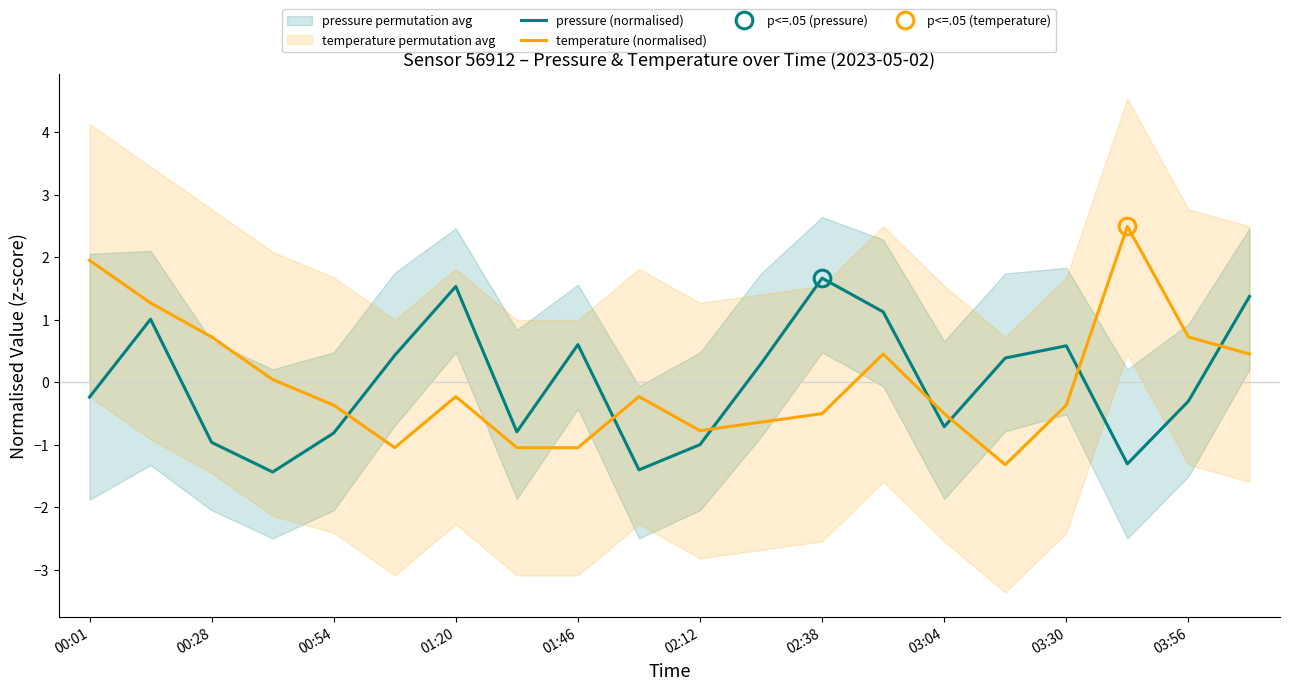

What is the maximum value shown in the chart?

2.5